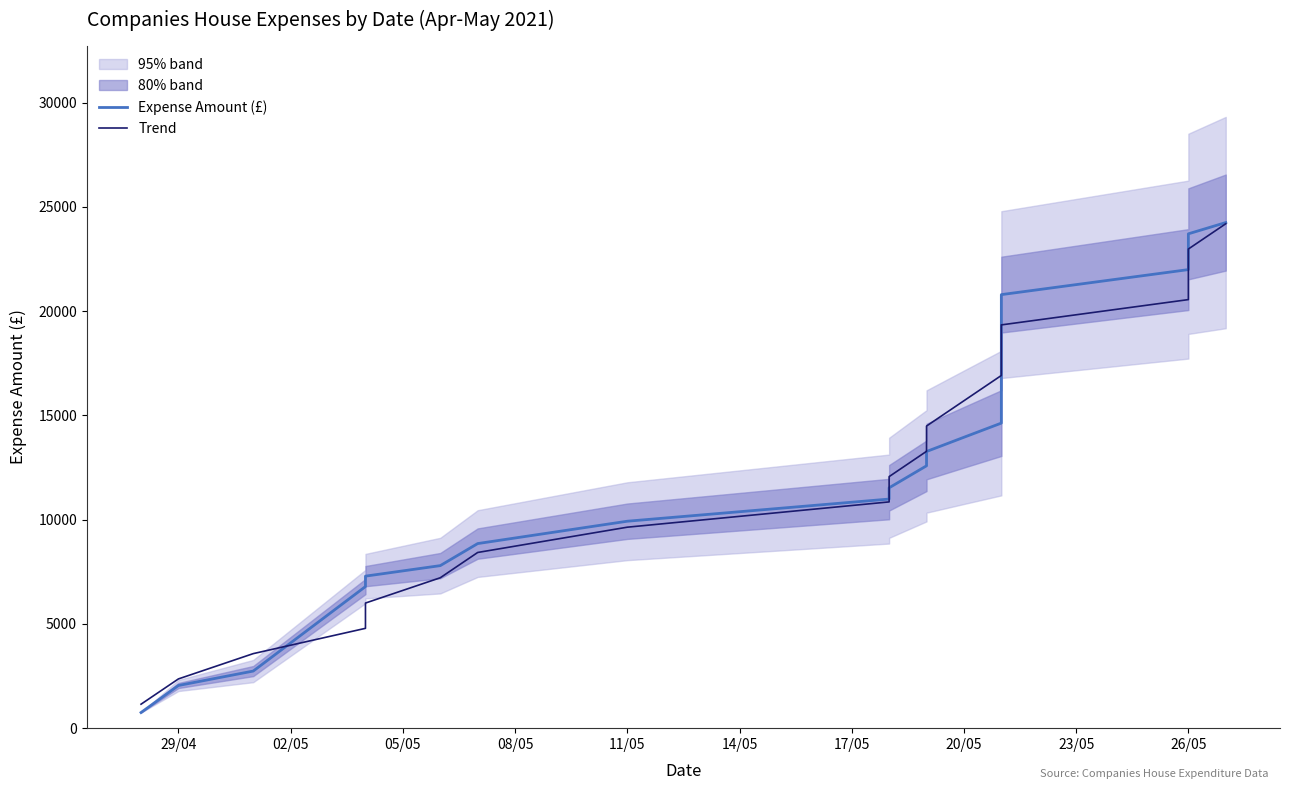

Which series has the largest total across all categories?

Trend